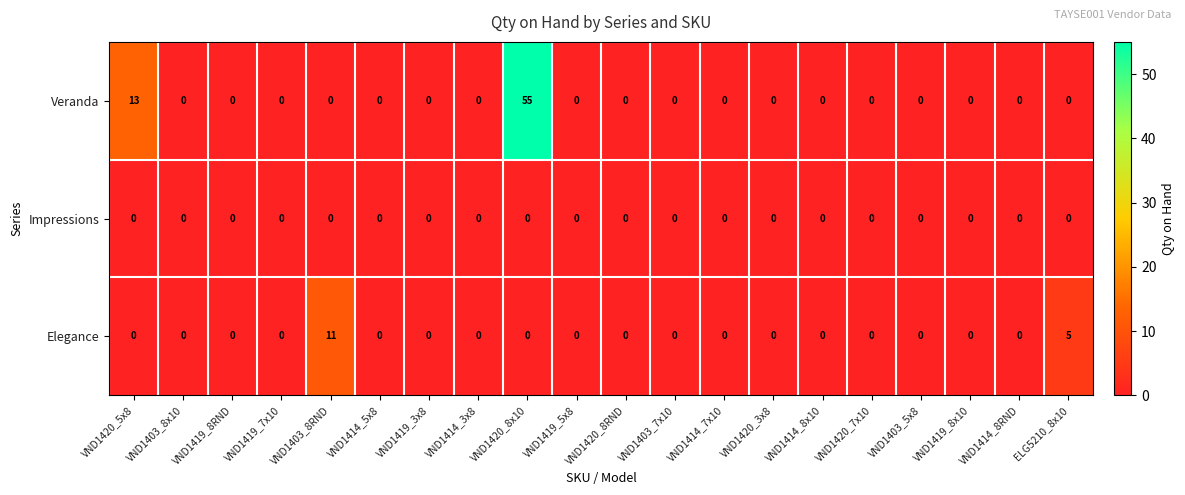

Where is Elegance nearest to the value 5?

ELG5210_8x10